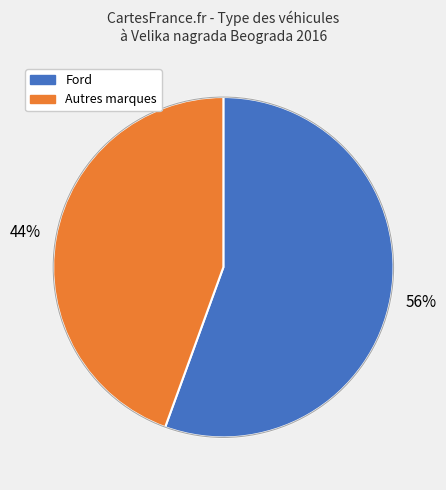

To the nearest percent, what is the average slice percentage?

50%